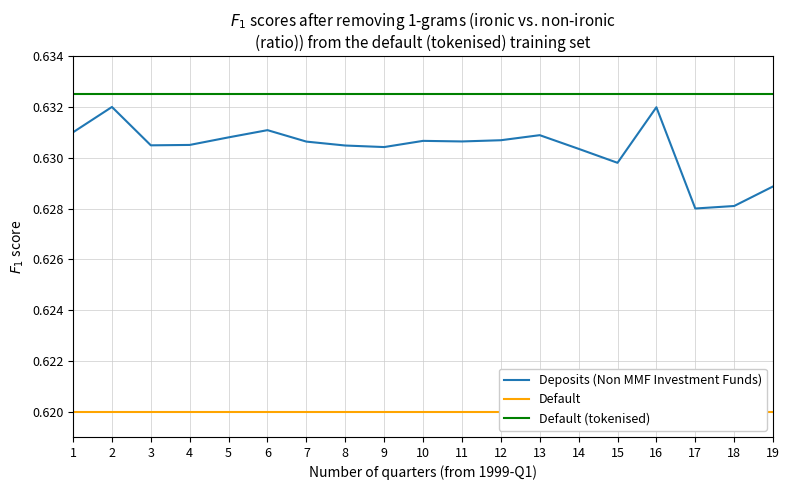

The value of Deposits (Non MMF Investment Funds) at 12 is 0.2. True or false?

False